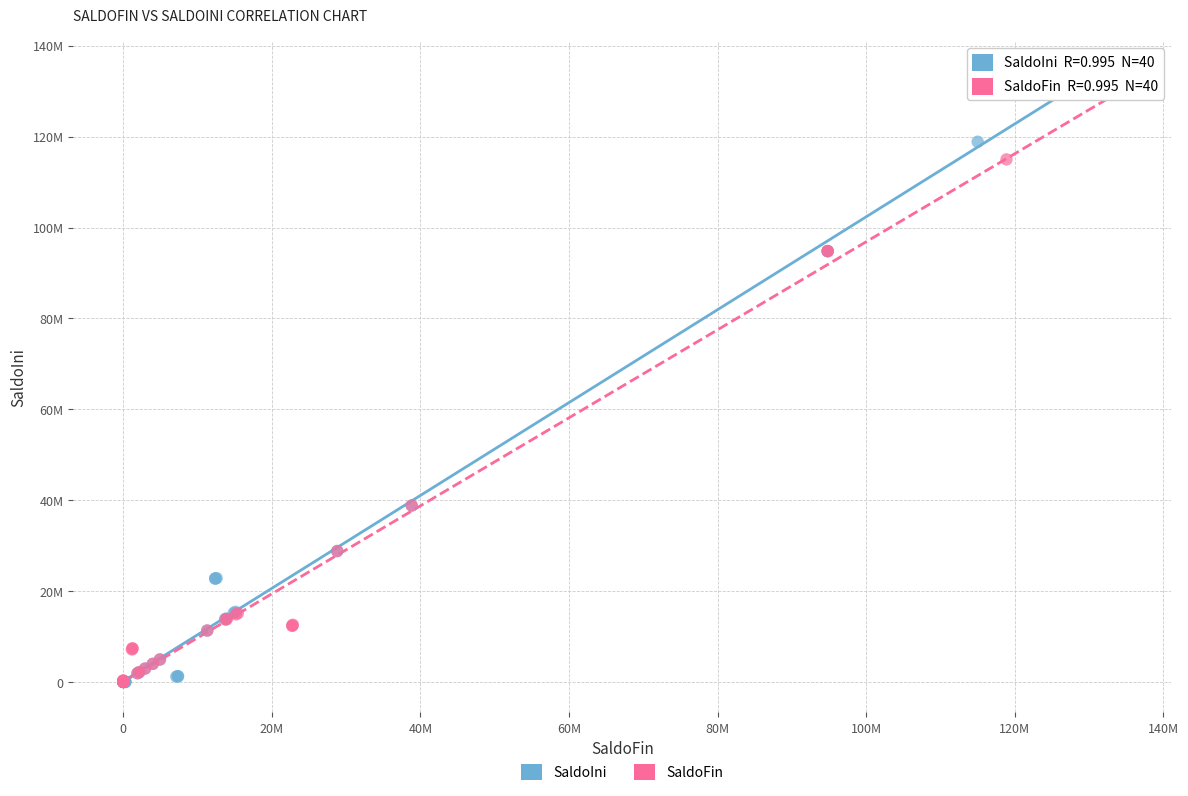

What are all the series names shown in the legend?

SaldoIni, SaldoFin